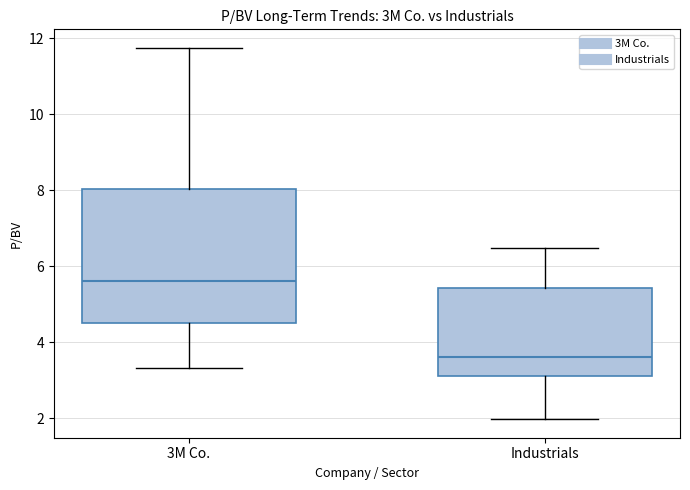

Reading left to right, read every box against the y-axis: the position of its median line, the range the box covers, and the ends of its whiskers. The values are not printed on the chart, so give them approximately, as read against the axis.

3M Co.: median 5.6, box 4.4 to 8.0, whiskers 3.4 to 11.8
Industrials: median 3.6, box 3.2 to 5.4, whiskers 2.0 to 6.4